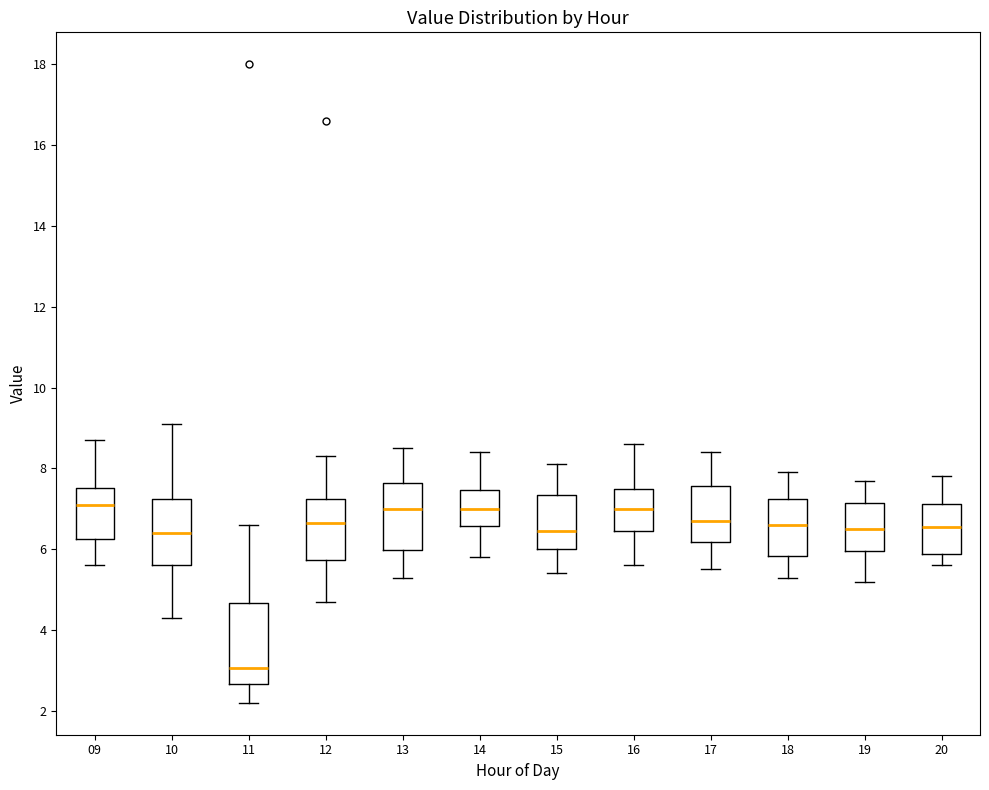

Reading left to right, read every box against the y-axis: the position of its median line, the range the box covers, and the ends of its whiskers. The values are not printed on the chart, so give them approximately, as read against the axis.

09: median 7.2, box 6.2 to 7.6, whiskers 5.6 to 8.8
10: median 6.4, box 5.6 to 7.2, whiskers 4.4 to 9.2
11: median 3.0, box 2.6 to 4.6, whiskers 2.2 to 6.6
12: median 6.6, box 5.8 to 7.2, whiskers 4.8 to 8.4
13: median 7.0, box 6.0 to 7.6, whiskers 5.4 to 8.6
14: median 7.0, box 6.6 to 7.4, whiskers 5.8 to 8.4
15: median 6.4, box 6.0 to 7.4, whiskers 5.4 to 8.2
16: median 7.0, box 6.4 to 7.6, whiskers 5.6 to 8.6
17: median 6.8, box 6.2 to 7.6, whiskers 5.6 to 8.4
18: median 6.6, box 5.8 to 7.2, whiskers 5.4 to 8.0
19: median 6.6, box 6.0 to 7.2, whiskers 5.2 to 7.8
20: median 6.6, box 5.8 to 7.2, whiskers 5.6 to 7.8